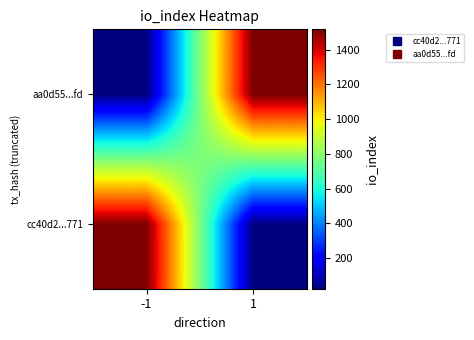

Reading left to right, extract all data points from this chart.

cc40d2...771: -1=1518	1=22
aa0d55...fd: -1=22	1=1518